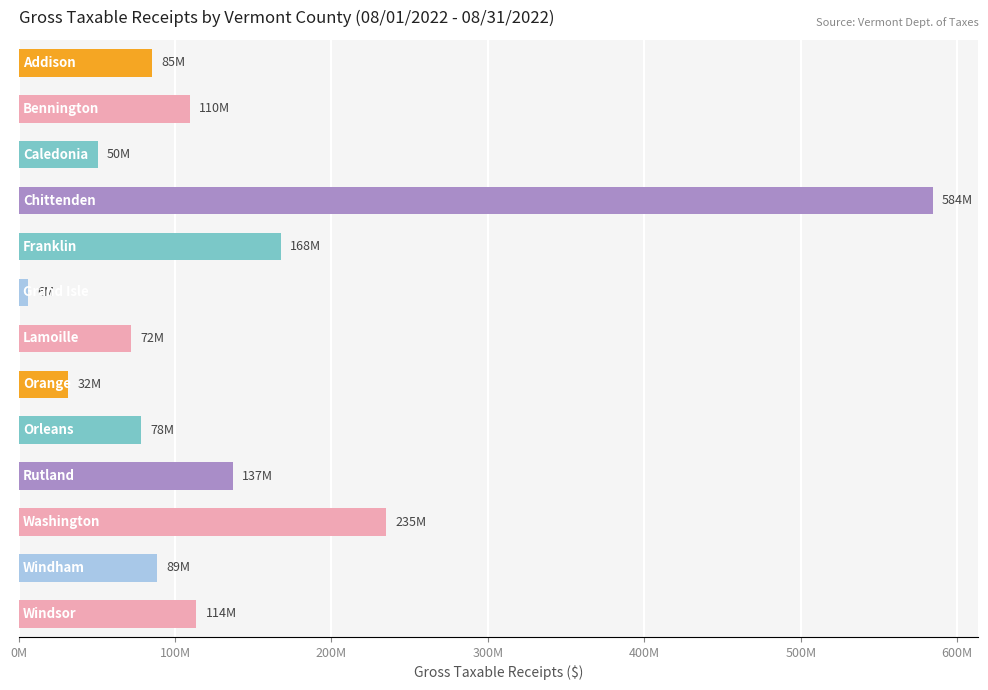

Where is the data nearest to the value 295198972?

10